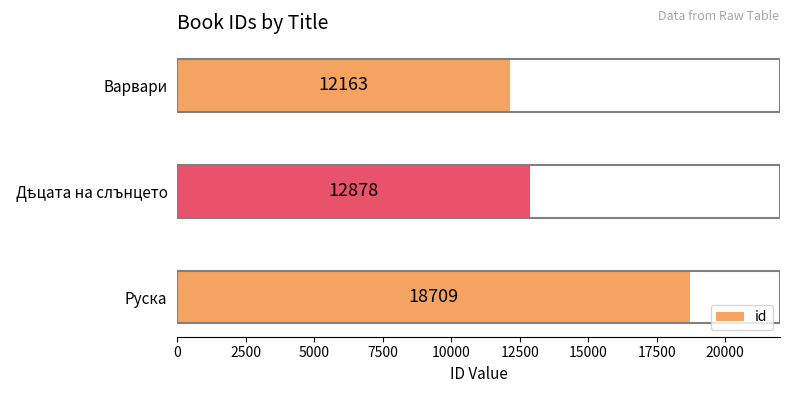

How many categories are shown in the chart?

3